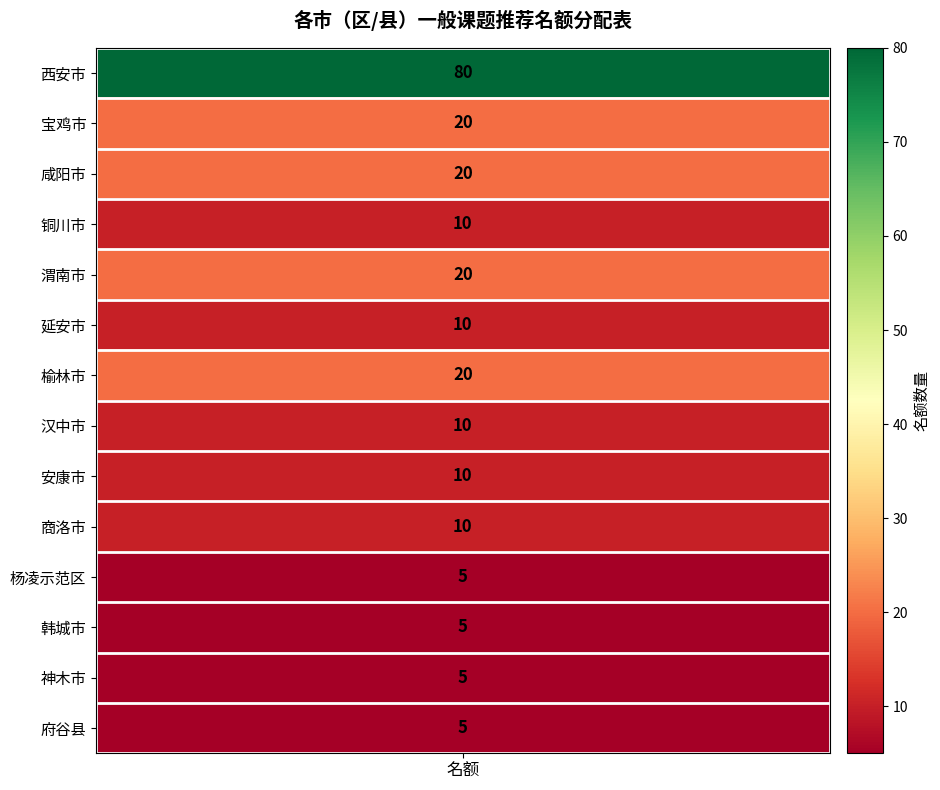

Between 西安市 and 府谷县, which is larger?

西安市